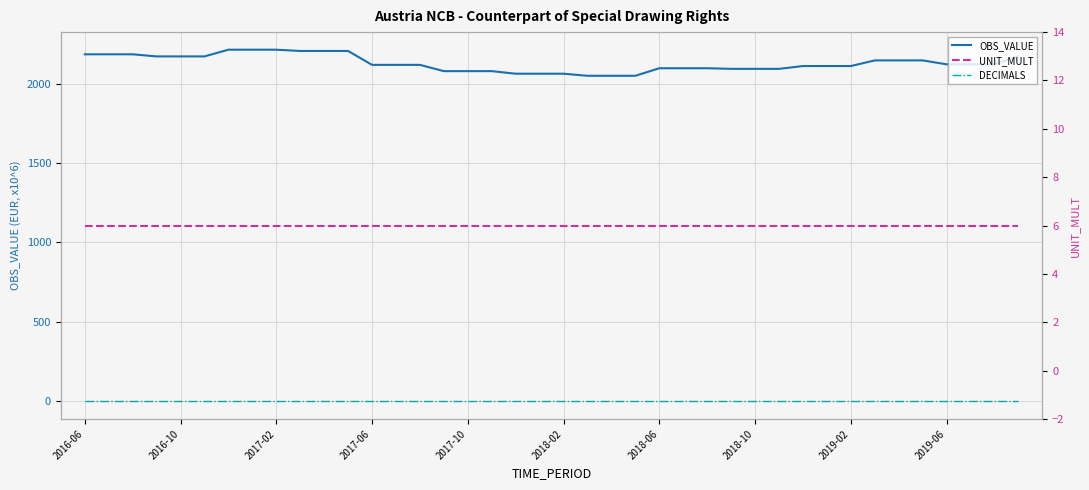

Reading left to right, extract all data points from this chart.

OBS_VALUE: 2184.1	2184.1	2184.1	2170.9	2170.9	2170.9	2213.1	2213.1	2213.1	2205.1	2205.1	2205.1	2117.6	2117.6	2117.6	2078.2	2078.2	2078.2	2062.0	2062.0	2062.0	2049.0	2049.0	2049.0	2096.4	2096.4	2096.4	2092.6	2092.6	2092.6	2110.3	2110.3	2110.3	2145.7	2145.7	2145.7	2121.1	2121.1	2121.1	2171.4
DECIMALS: 0.0	0.0	0.0	0.0	0.0	0.0	0.0	0.0	0.0	0.0	0.0	0.0	0.0	0.0	0.0	0.0	0.0	0.0	0.0	0.0	0.0	0.0	0.0	0.0	0.0	0.0	0.0	0.0	0.0	0.0	0.0	0.0	0.0	0.0	0.0	0.0	0.0	0.0	0.0	0.0
UNIT_MULT: 6.0	6.0	6.0	6.0	6.0	6.0	6.0	6.0	6.0	6.0	6.0	6.0	6.0	6.0	6.0	6.0	6.0	6.0	6.0	6.0	6.0	6.0	6.0	6.0	6.0	6.0	6.0	6.0	6.0	6.0	6.0	6.0	6.0	6.0	6.0	6.0	6.0	6.0	6.0	6.0